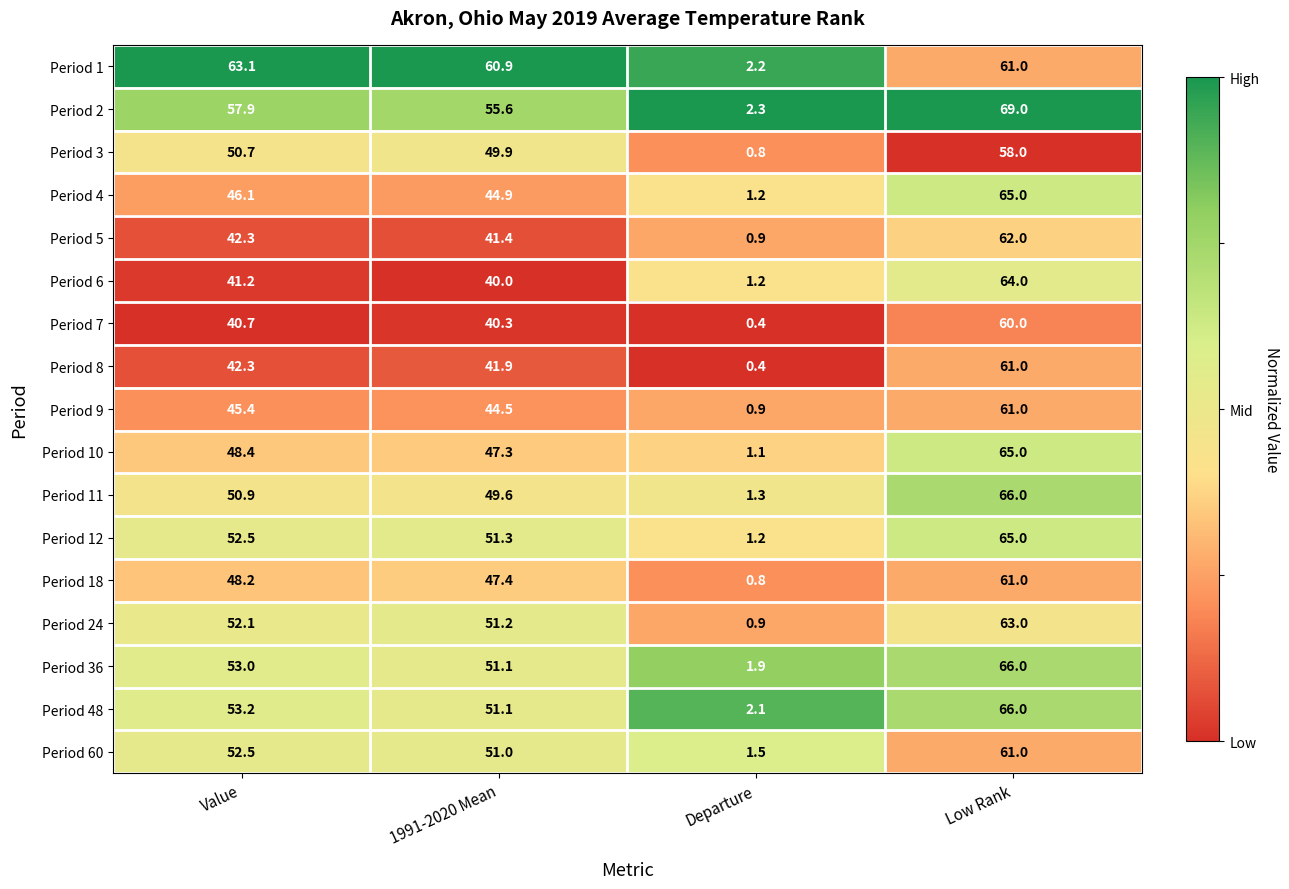

True or false: Period 36 has a value of 99.0 at Low Rank.

False